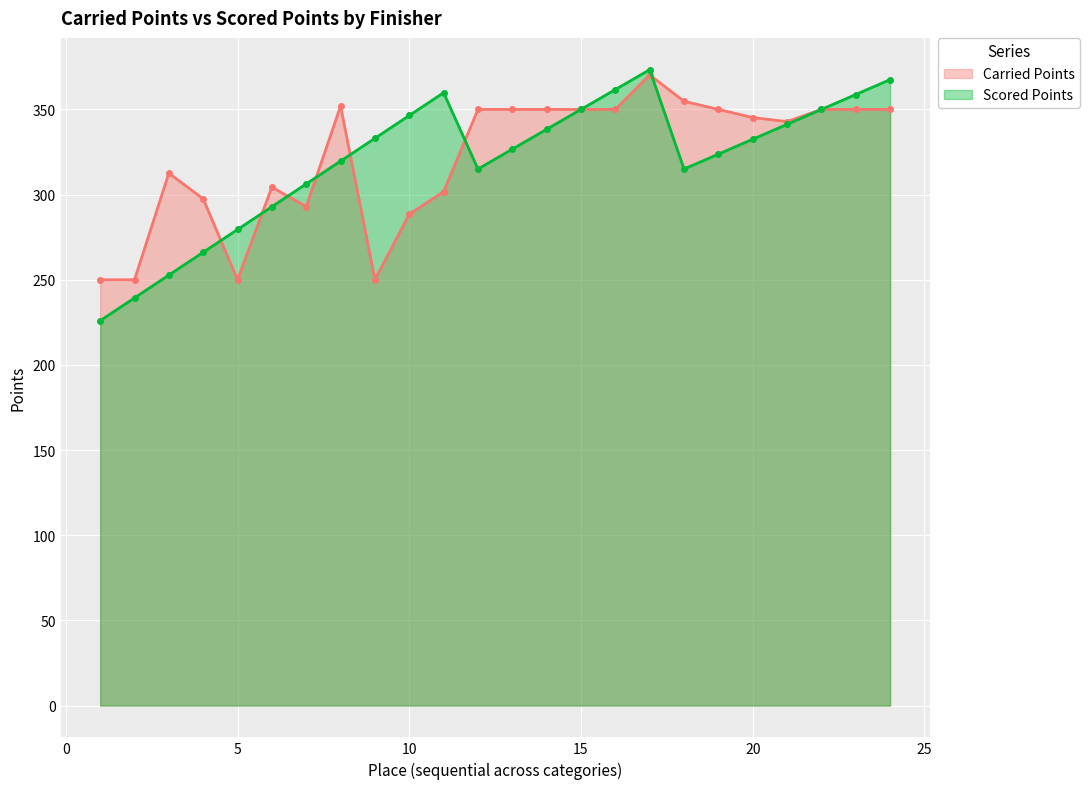

How many lines are shown in the chart?

2